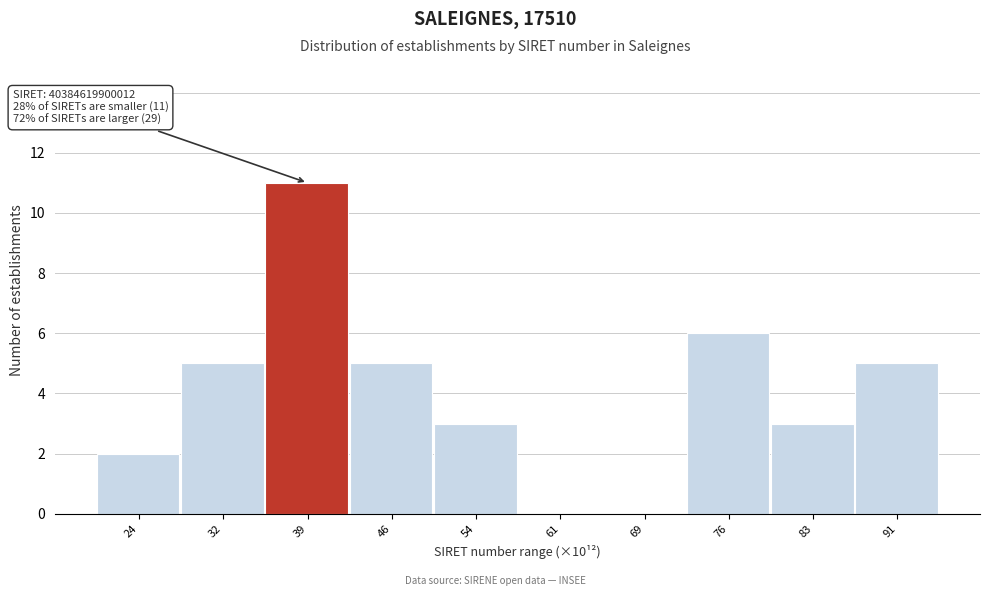

Reading left to right, transcribe all the data shown in this chart.

24=2	32=5	39=11	46=5	54=3	61=0	69=0	76=6	83=3	91=5